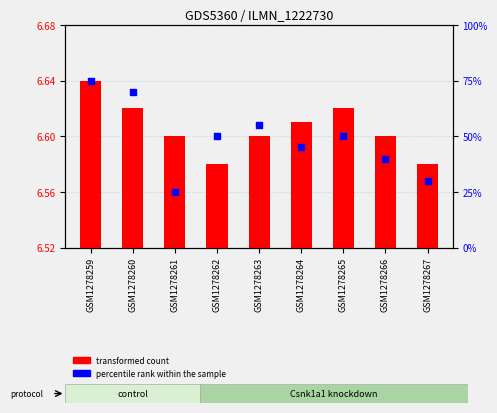

Which series has the largest total across all categories?

percentile rank within the sample